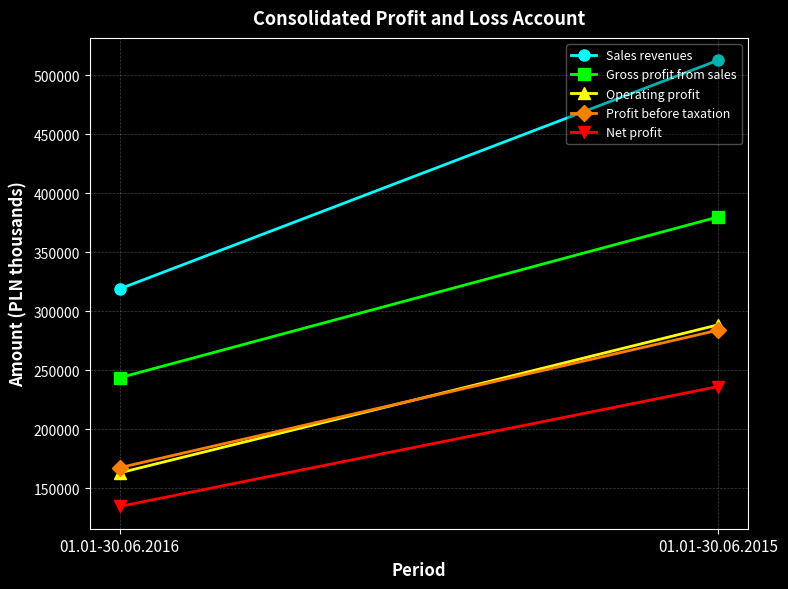

Which series has the largest total across all categories?

Sales revenues